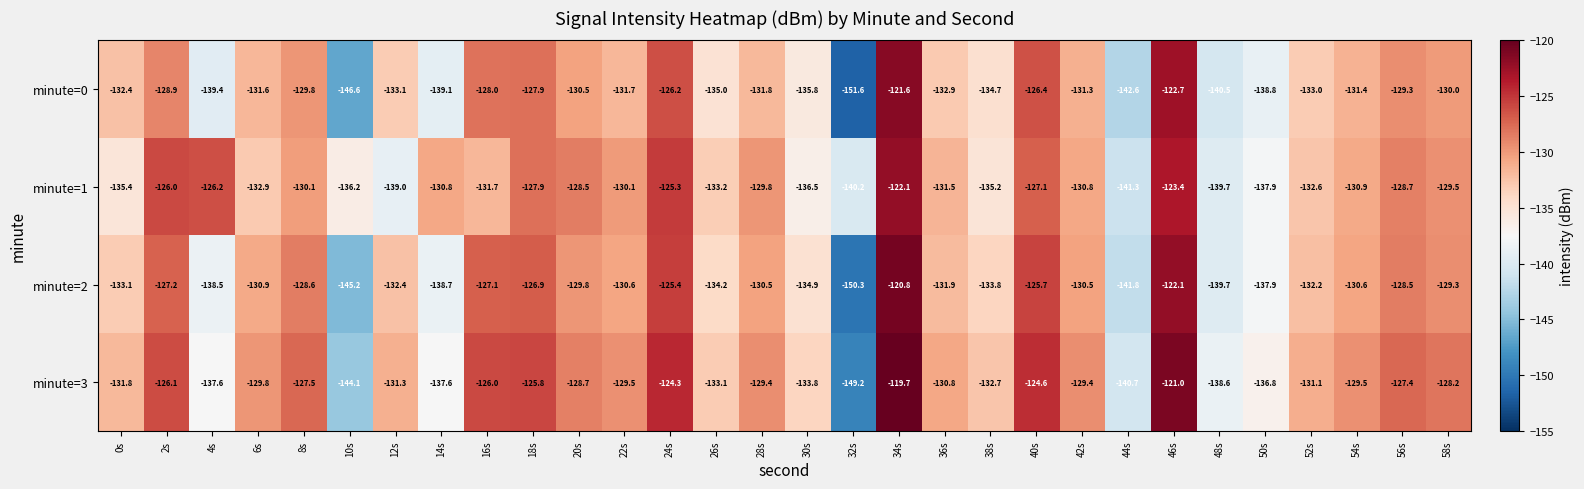

Read the minute=1 value at 0s.

-135.4